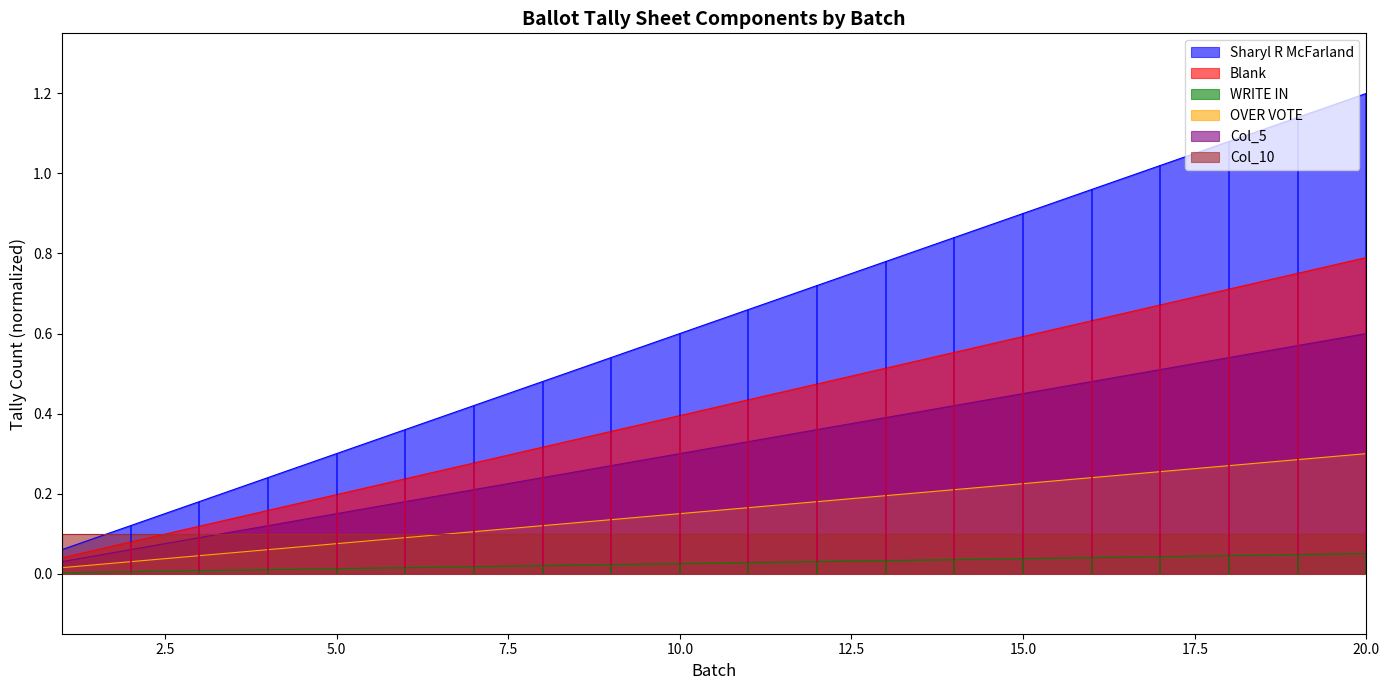

Which category has the highest value in the Col_10 series?

20